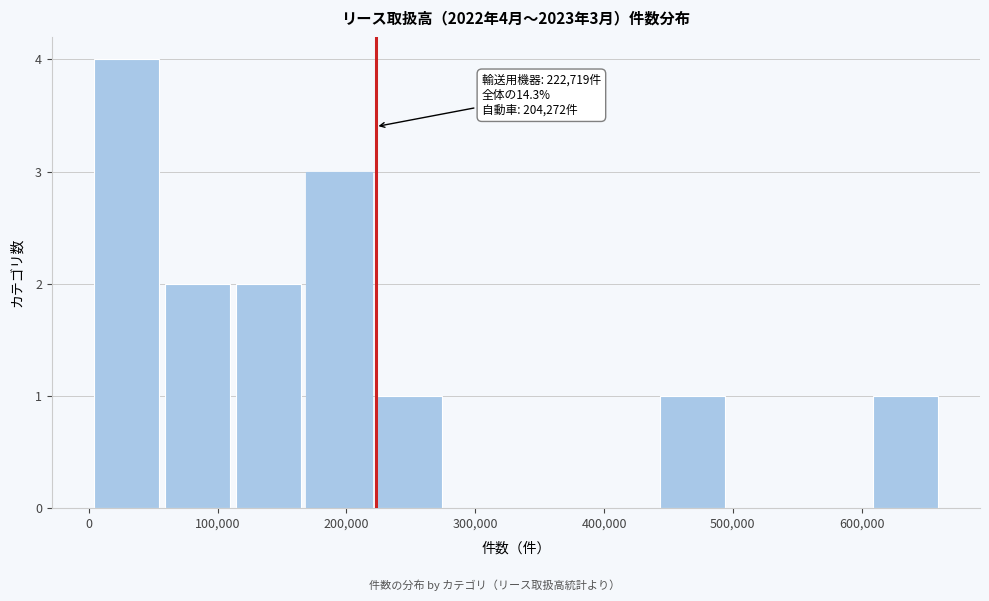

Which range on the x-axis has the tallest bar?

0 to 60000